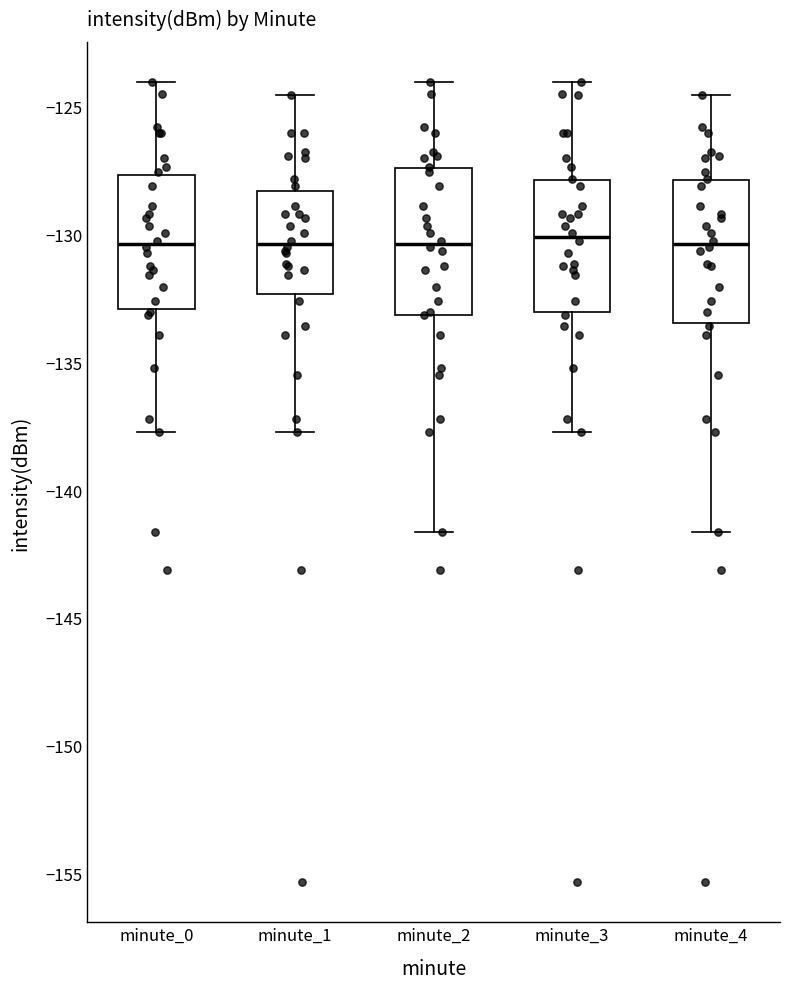

Reading left to right, transcribe this box plot: for each box, give where its median line is, the range the box spans, and where its two whiskers end, as read against the y-axis. The values are not printed on the chart, so give them approximately, as read against the axis.

minute_0: median -130.5, box -133.0 to -127.5, whiskers -137.5 to -124.0
minute_1: median -130.5, box -132.5 to -128.5, whiskers -137.5 to -124.5
minute_2: median -130.5, box -133.0 to -127.5, whiskers -141.5 to -124.0
minute_3: median -130.0, box -133.0 to -128.0, whiskers -137.5 to -124.0
minute_4: median -130.5, box -133.5 to -128.0, whiskers -141.5 to -124.5